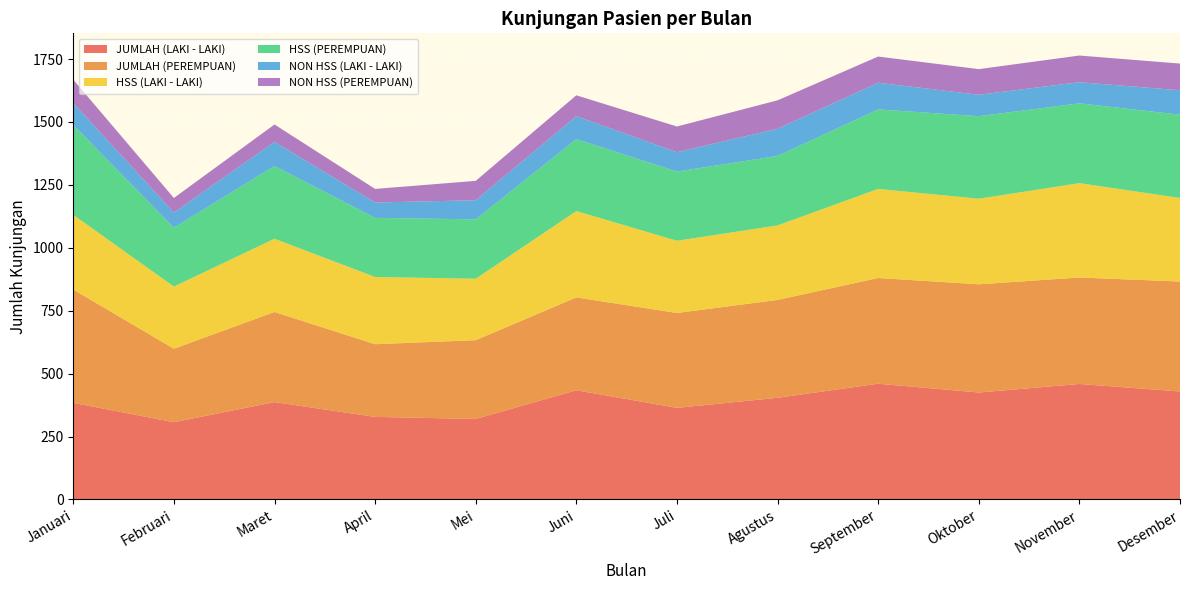

Reading right to left, extract all data points from this chart.

JUMLAH (LAKI - LAKI): Desember=429	November=459	Oktober=425	September=460	Agustus=404	Juli=364	Juni=434	Mei=320	April=328	Maret=387	Februari=307	Januari=384
JUMLAH (PEREMPUAN): Desember=437	November=423	Oktober=430	September=420	Agustus=389	Juli=377	Juni=369	Mei=313	April=289	Maret=358	Februari=292	Januari=450
HSS (LAKI - LAKI): Desember=332	November=375	Oktober=340	September=354	Agustus=296	Juli=287	Juni=343	Mei=244	April=267	Maret=291	Februari=247	Januari=297
HSS (PEREMPUAN): Desember=331	November=317	Oktober=328	September=316	Agustus=276	Juli=275	Juni=286	Mei=236	April=235	Maret=289	Februari=234	Januari=357
NON HSS (LAKI - LAKI): Desember=97	November=84	Oktober=85	September=106	Agustus=108	Juli=77	Juni=91	Mei=76	April=61	Maret=96	Februari=60	Januari=87
NON HSS (PEREMPUAN): Desember=106	November=106	Oktober=102	September=104	Agustus=113	Juli=102	Juni=83	Mei=77	April=54	Maret=69	Februari=58	Januari=93